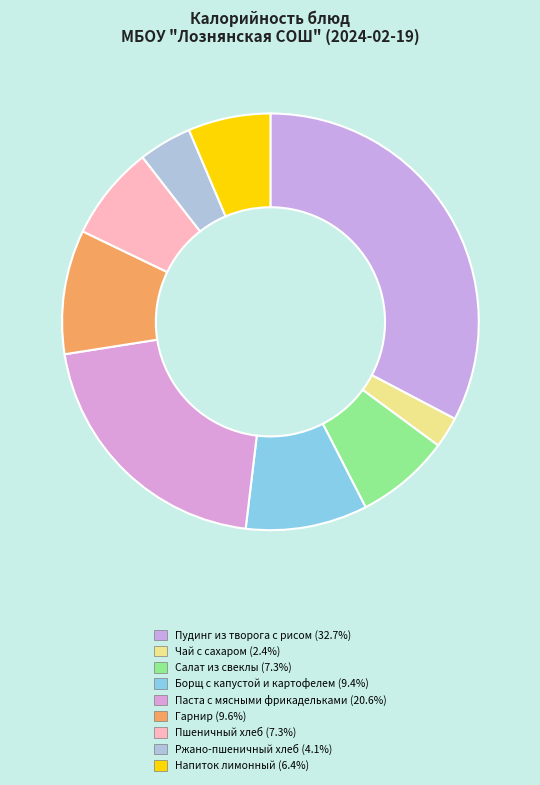

Which category has the smallest portion of the pie?

Чай с сахаром